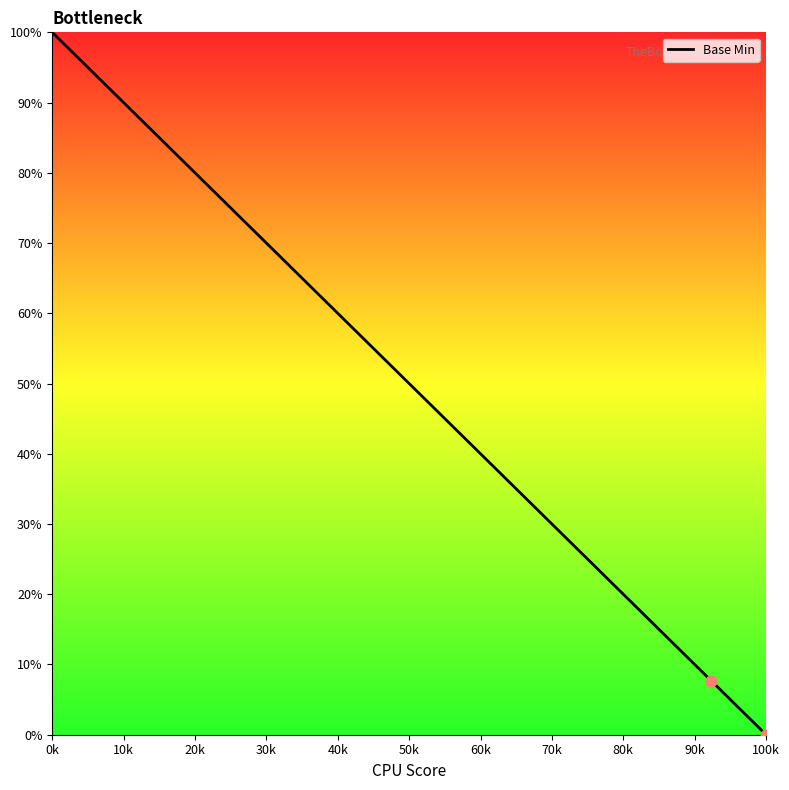

What is the greatest value displayed?

100.0